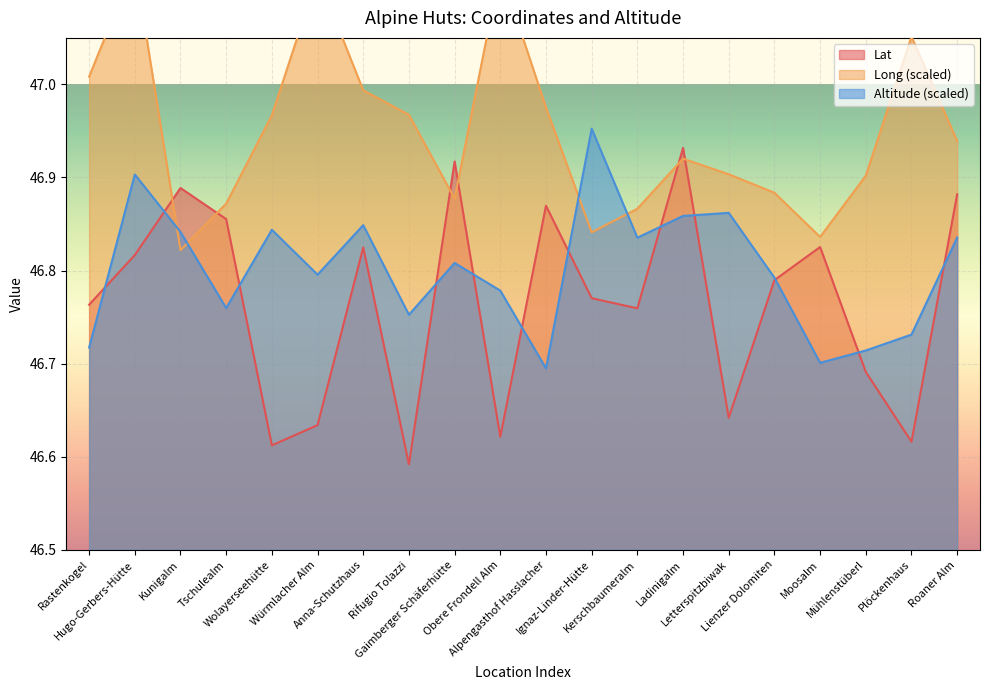

Which series has the largest total across all categories?

Long